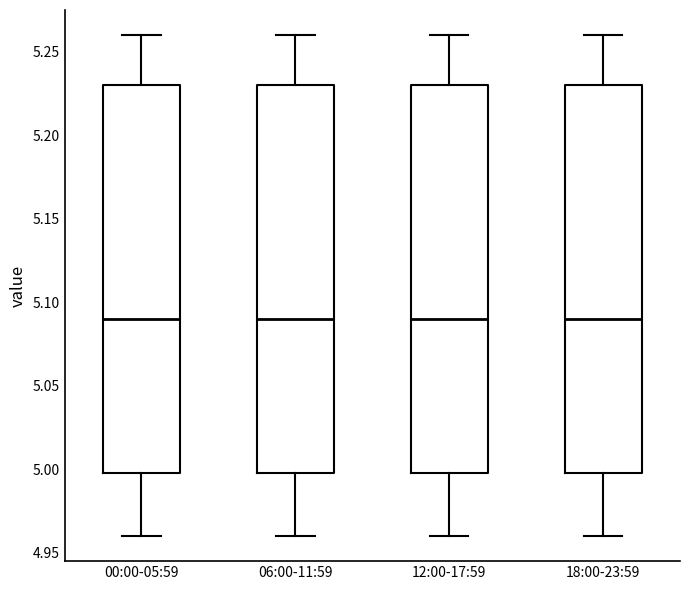

Where does the upper whisker of the box for 06:00-11:59 end on the y-axis? The values are not printed on the chart, so give them approximately, as read against the axis.

5.26